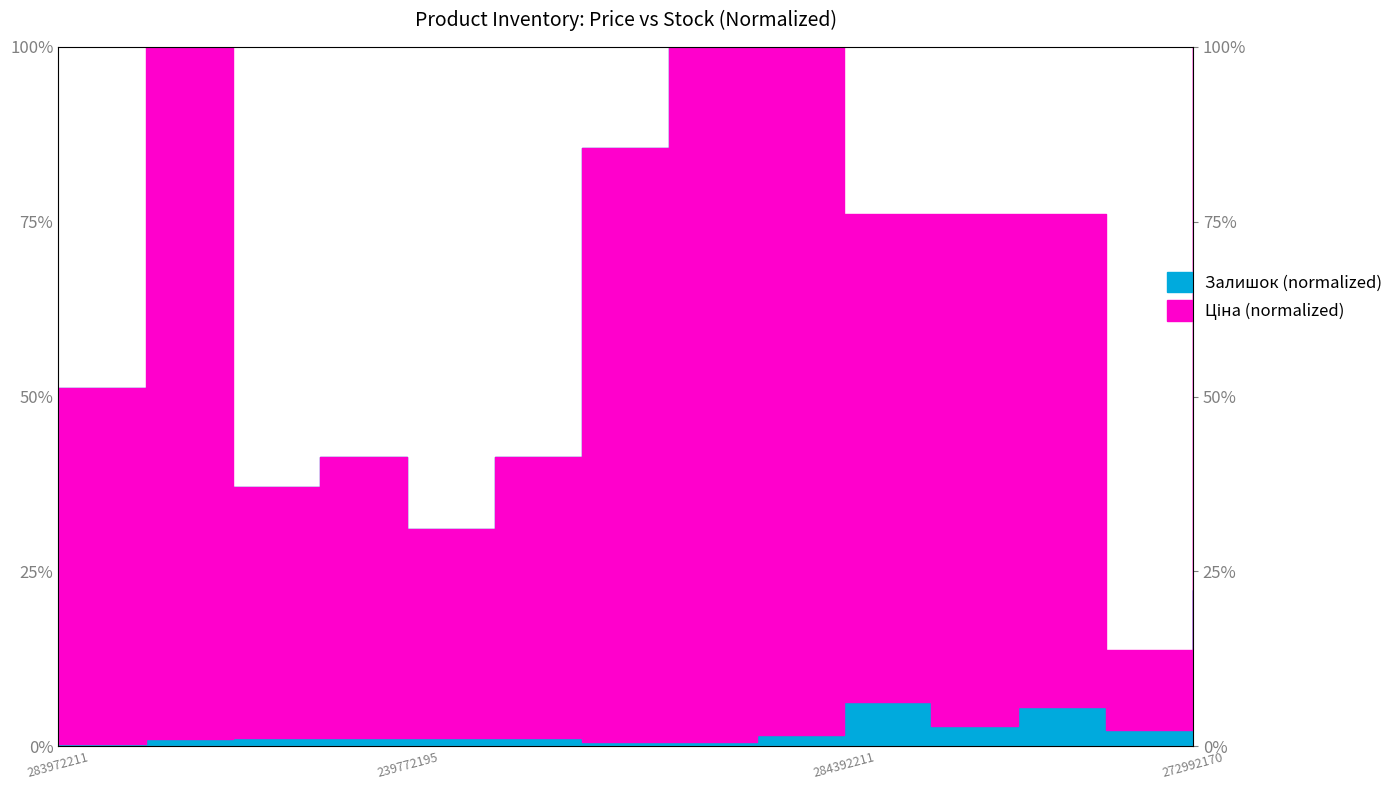

Count the number of categories in the chart.

14